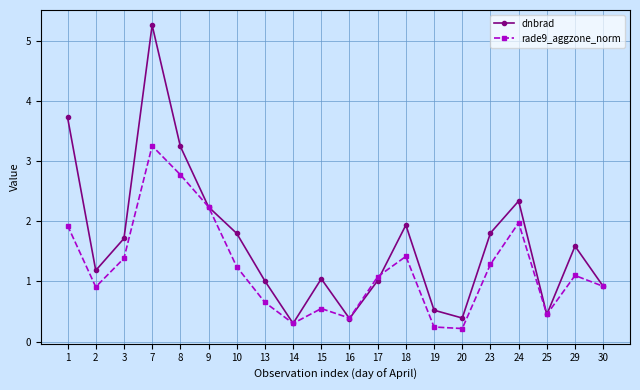

How many interior local peaks does the rade9_aggzone_norm series have?

5